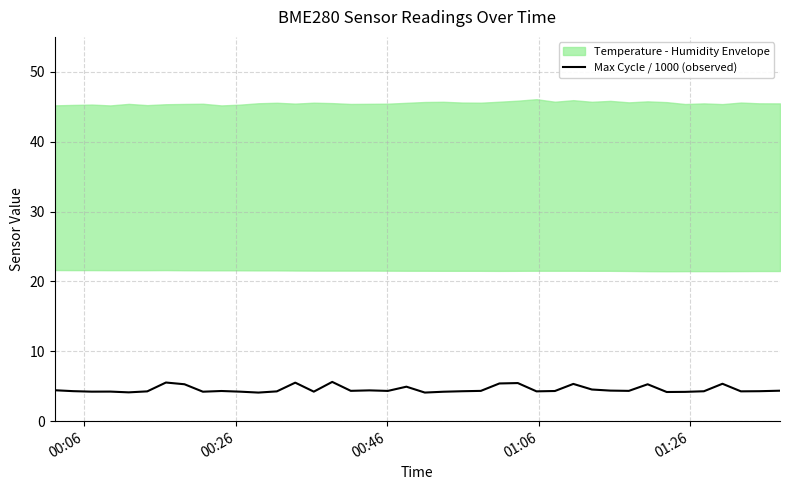

What is the minimum value for Max Cycle / 1000 (observed)?

4.1